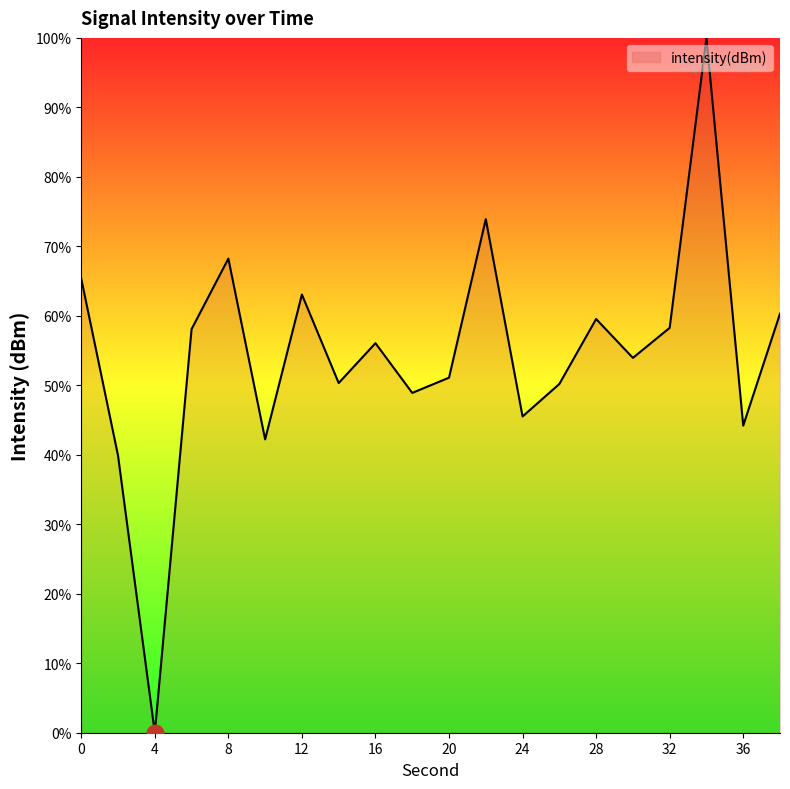

What is the difference between the maximum and minimum values?

100.0